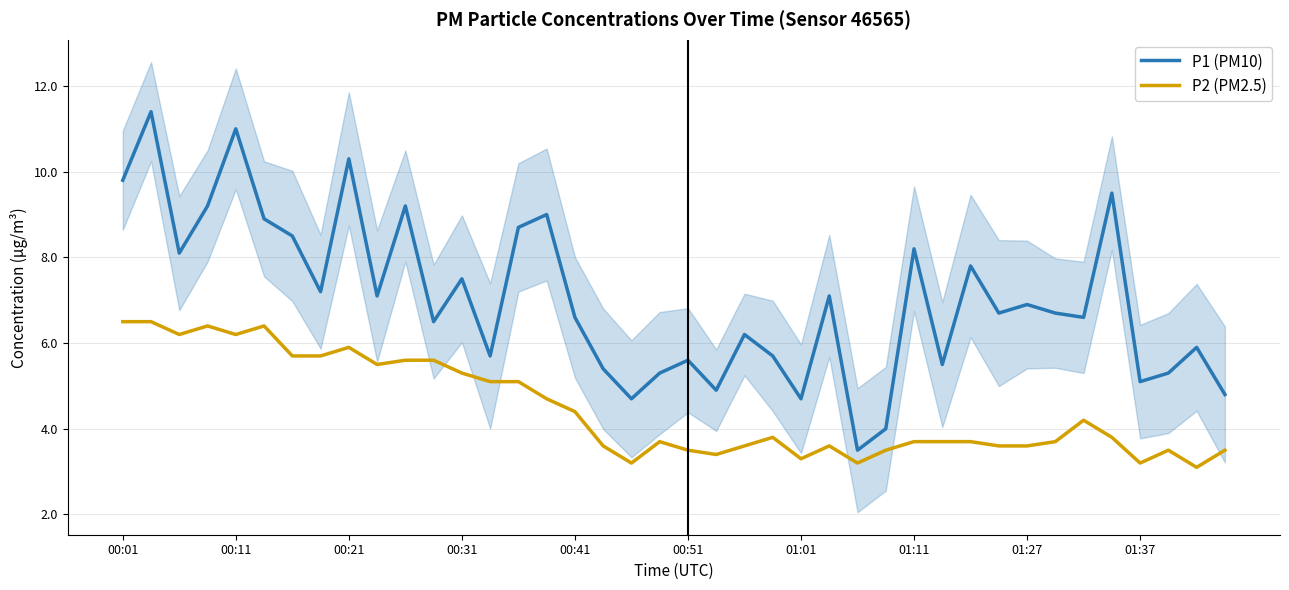

Reading left to right, transcribe all the data shown in this chart.

P1 (PM10): 9.8	11.4	8.1	9.2	11.0	8.9	8.5	7.2	10.3	7.1	9.2	6.5	7.5	5.7	8.7	9.0	6.6	5.4	4.7	5.3	5.6	4.9	6.2	5.7	4.7	7.1	3.5	4.0	8.2	5.5	7.8	6.7	6.9	6.7	6.6	9.5	5.1	5.3	5.9	4.8
P2 (PM2.5): 6.5	6.5	6.2	6.4	6.2	6.4	5.7	5.7	5.9	5.5	5.6	5.6	5.3	5.1	5.1	4.7	4.4	3.6	3.2	3.7	3.5	3.4	3.6	3.8	3.3	3.6	3.2	3.5	3.7	3.7	3.7	3.6	3.6	3.7	4.2	3.8	3.2	3.5	3.1	3.5